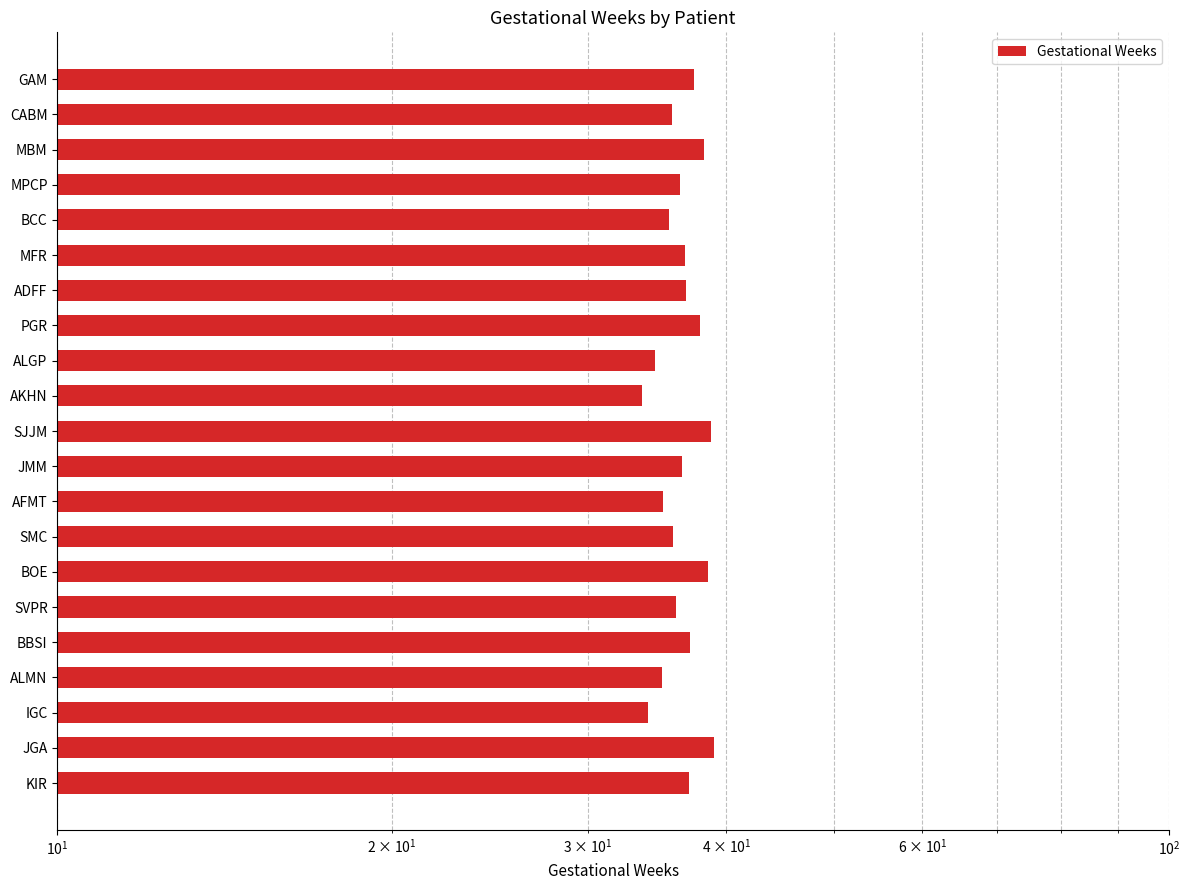

What is the sum of the values at MFR and BCC?

72.2